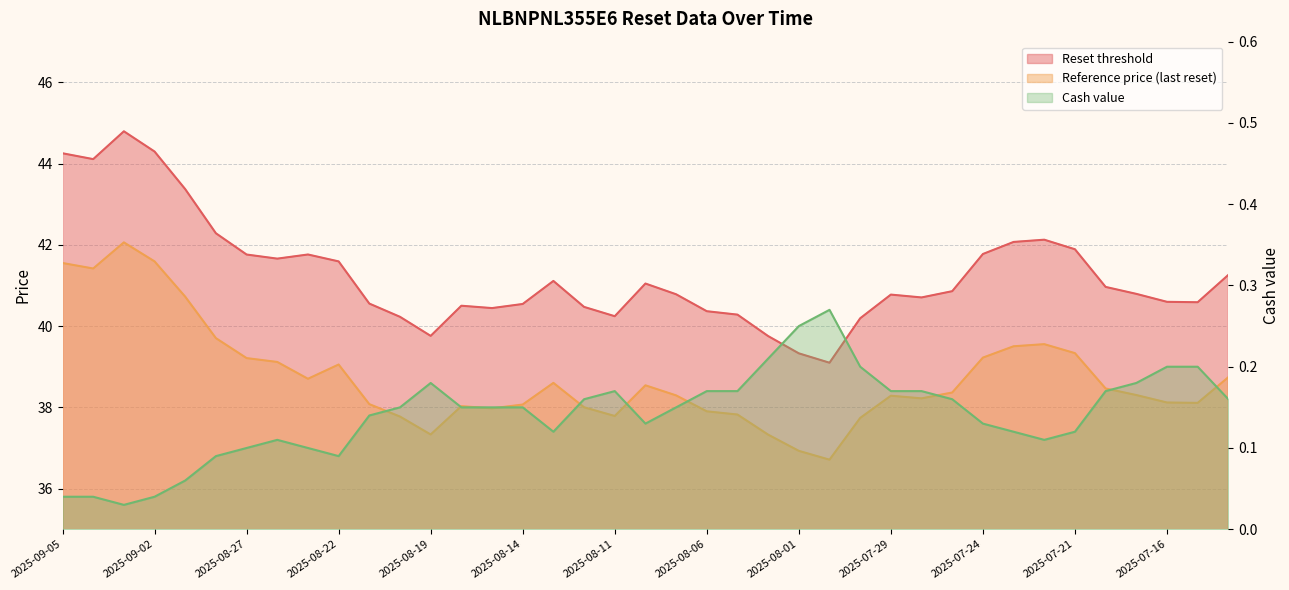

What are all the series names shown in the legend?

Reset threshold, Reference price (last reset), Cash value